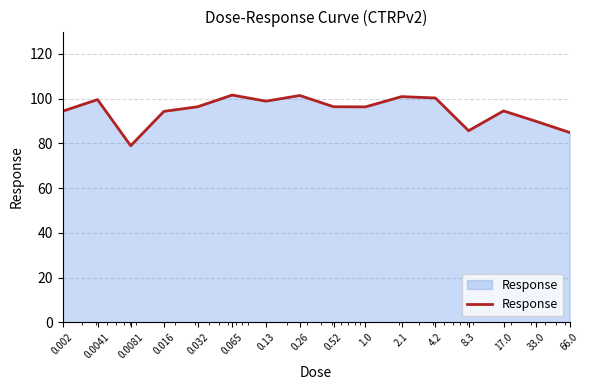

What is the minimum value shown in the chart?

78.9